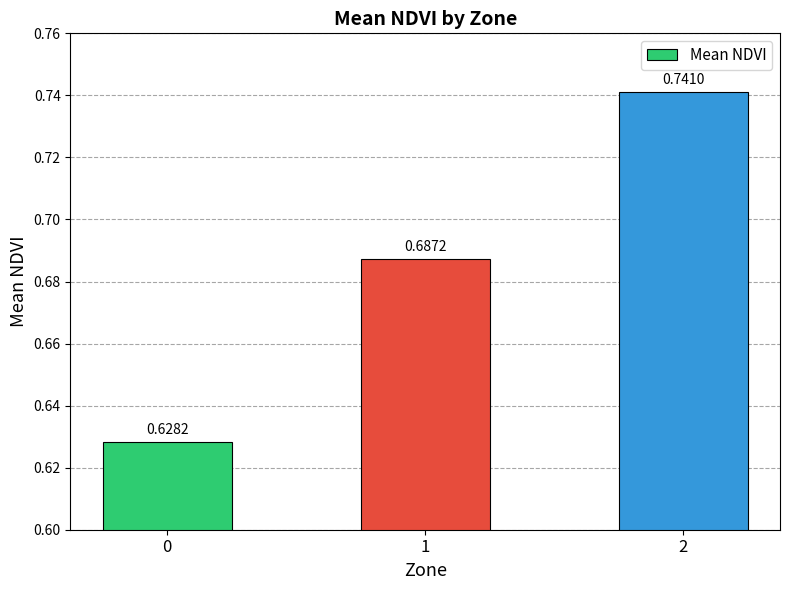

What is the sum of all values?

2.1